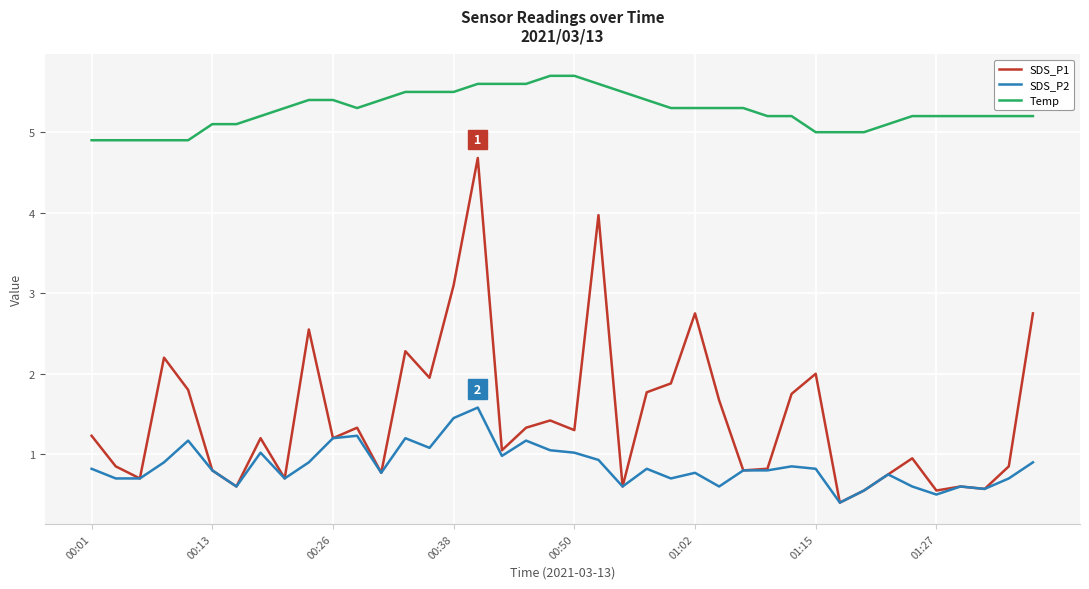

Does the chart display data point markers on the line(s)?

No